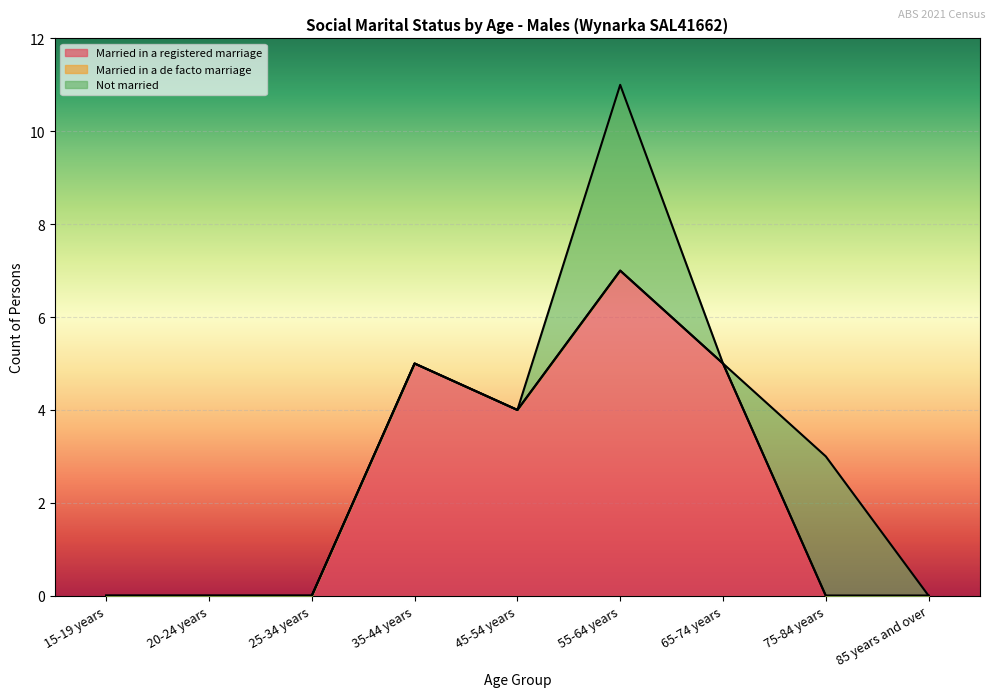

Which category has the lowest value across all series?

15-19 years